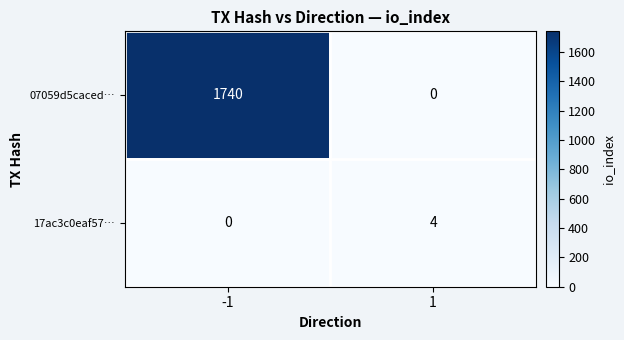

Rank the series by their maximum value, from highest to lowest.

07059d5caced…, 17ac3c0eaf57…